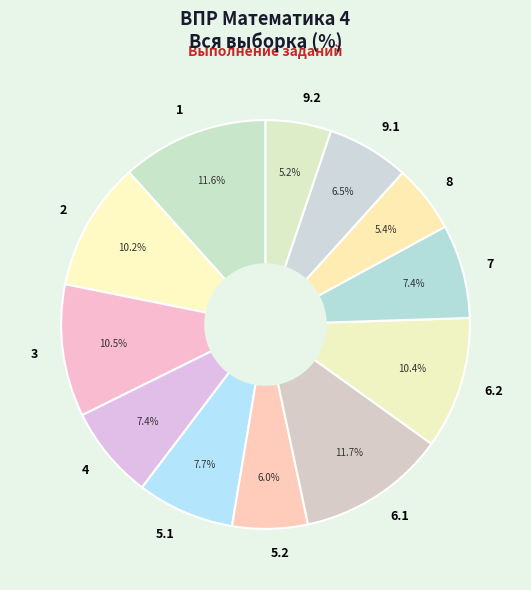

To the nearest percent, what portion does 8 represent?

5%